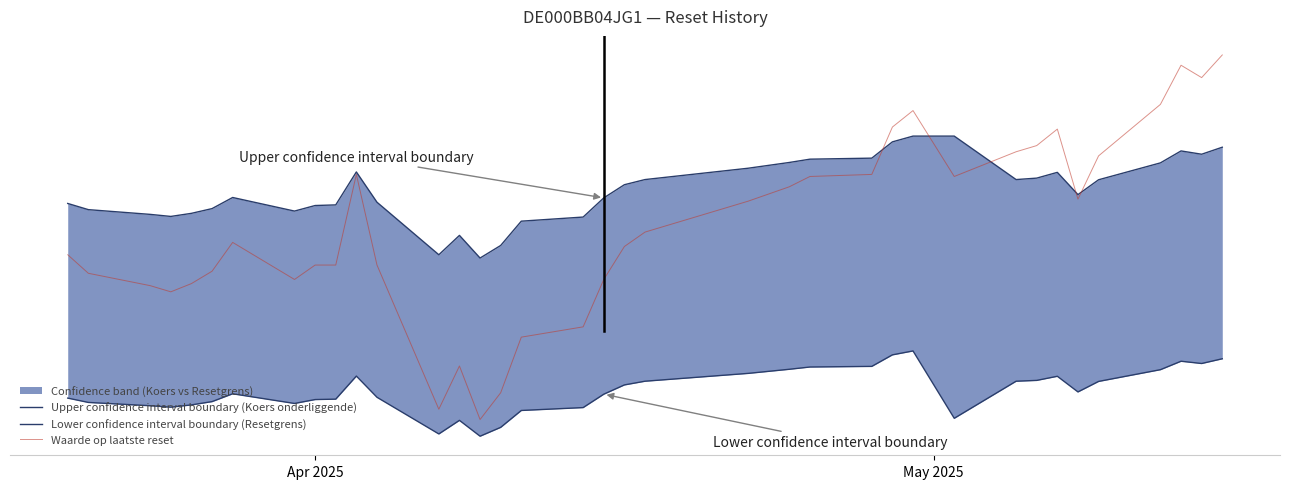

List the series in order of their overall mean, lowest first.

Lower confidence interval boundary (Resetgrens), Waarde op laatste reset, Upper confidence interval boundary (Koers onderliggende)